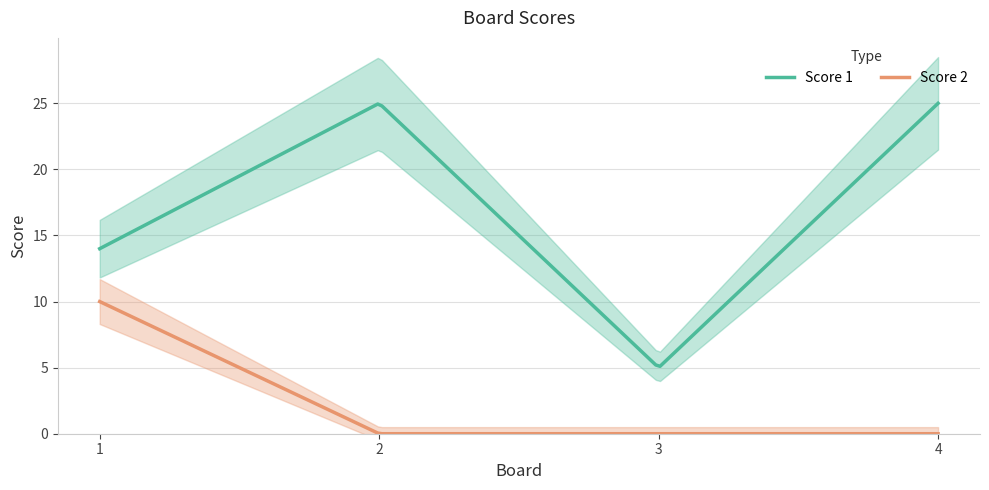

Rank the series at 4 from highest to lowest value.

Score 1, Score 2